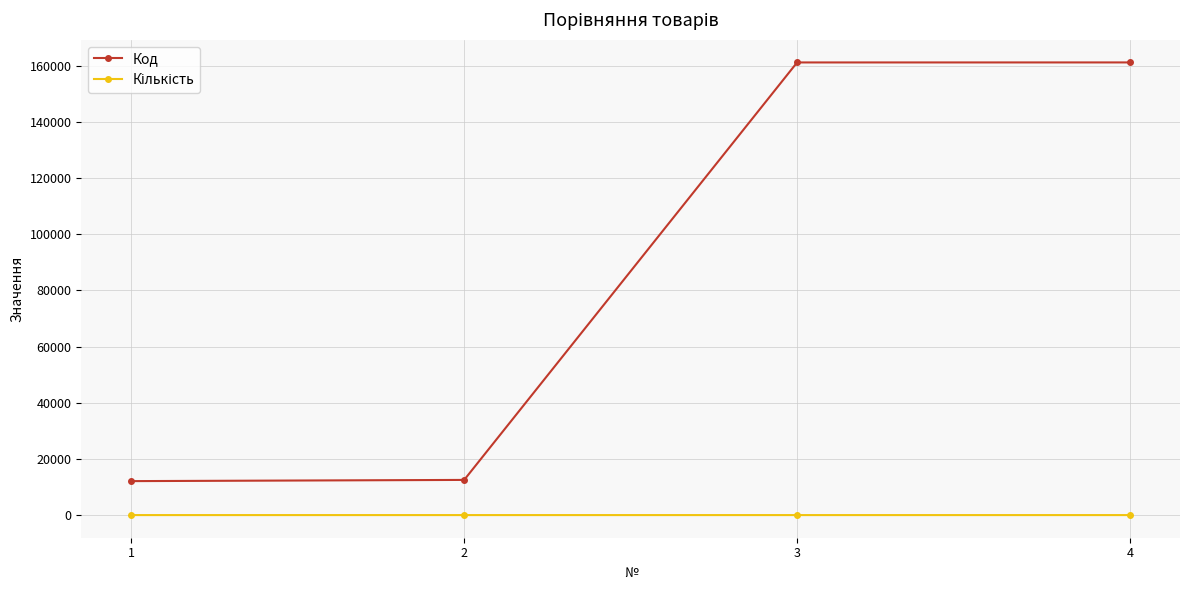

Which series has the largest total across all categories?

Код